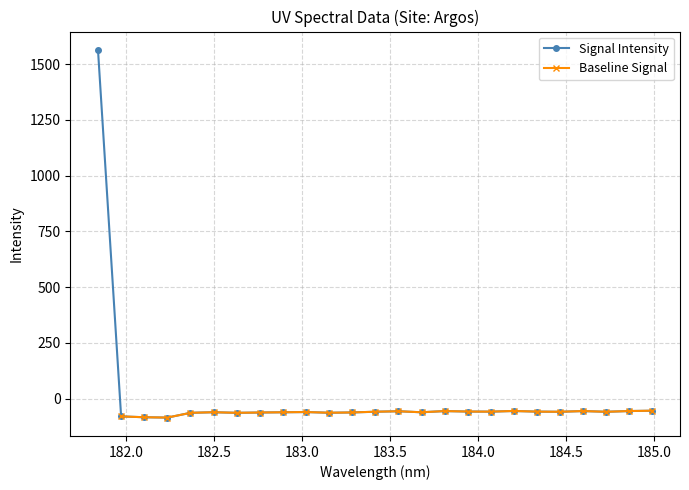

What is the maximum value shown in the chart?

1563.3